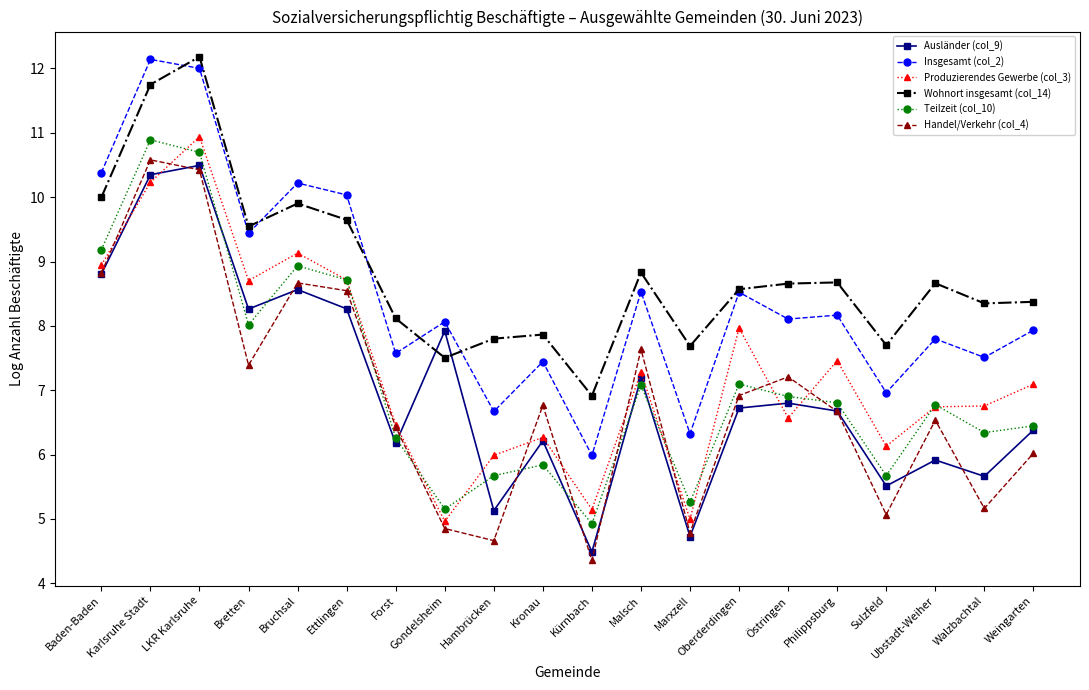

True or false: Wohnort insgesamt (col_14) and Handel/Verkehr (col_4) intersect in this chart.

False